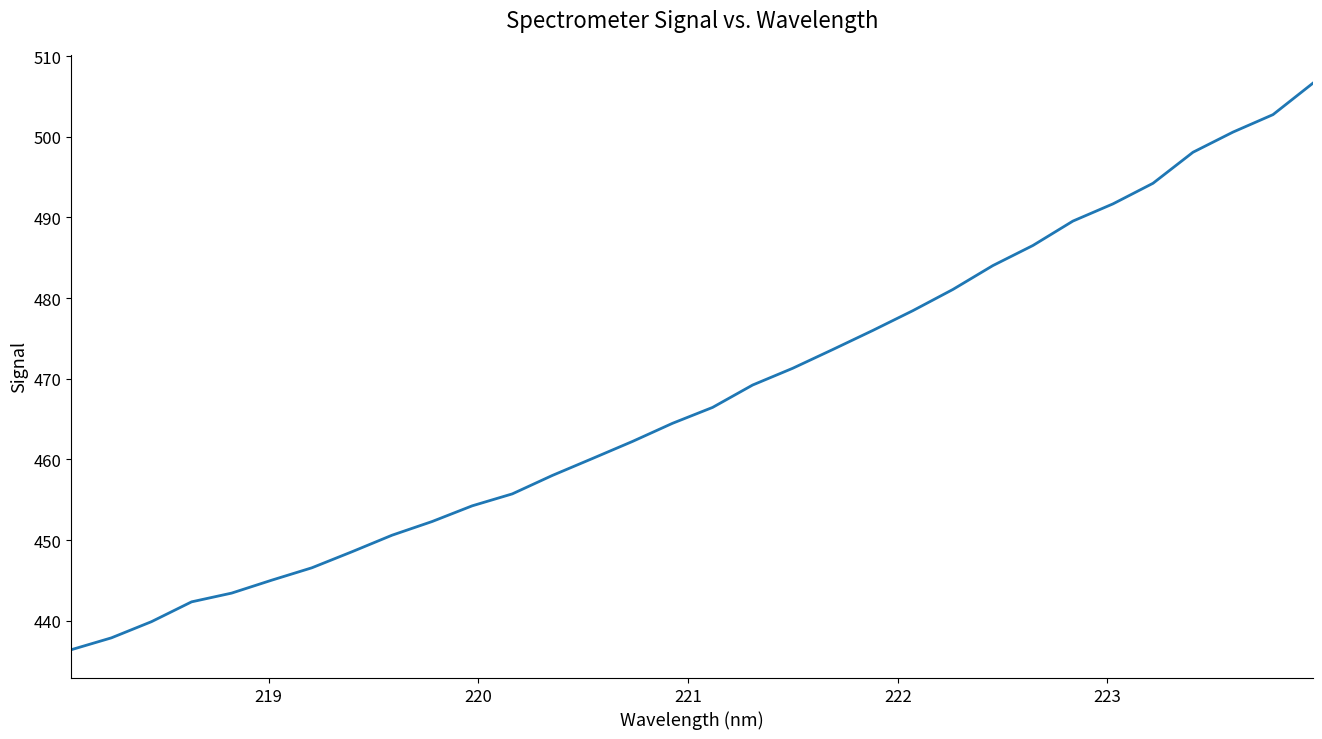

What is the maximum value shown in the chart?

506.6